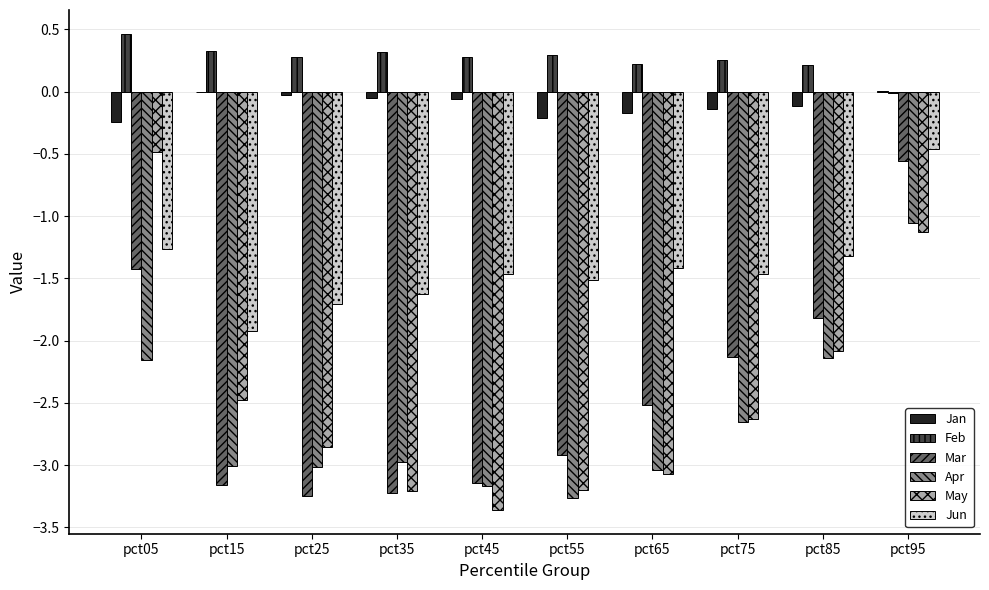

Is it true that Jun equals -1.7 at pct25?

True